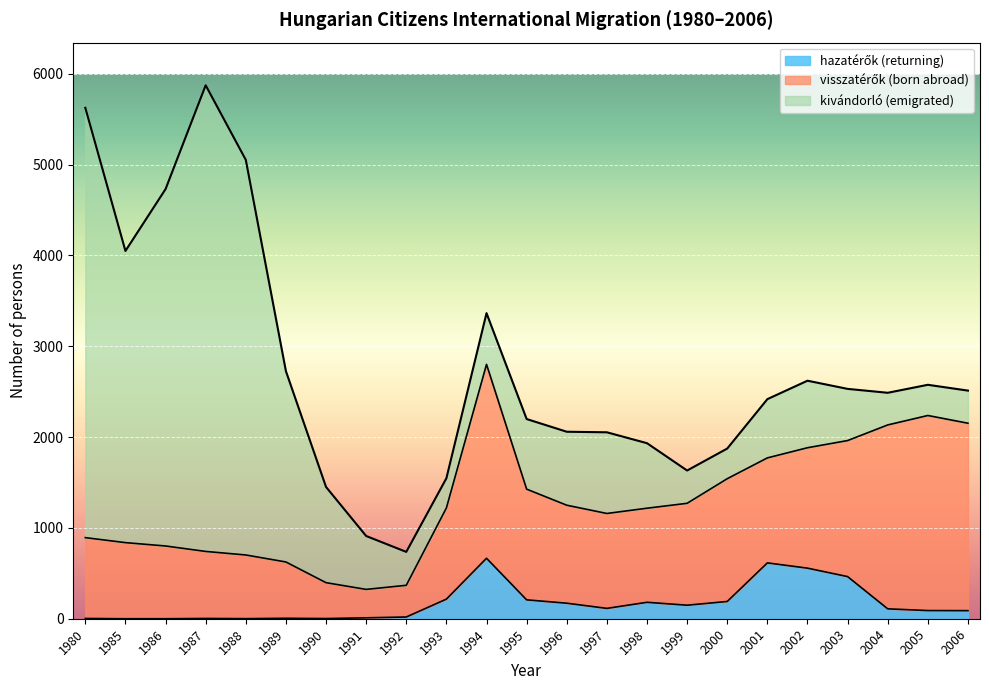

How many distinct data groups are displayed?

3